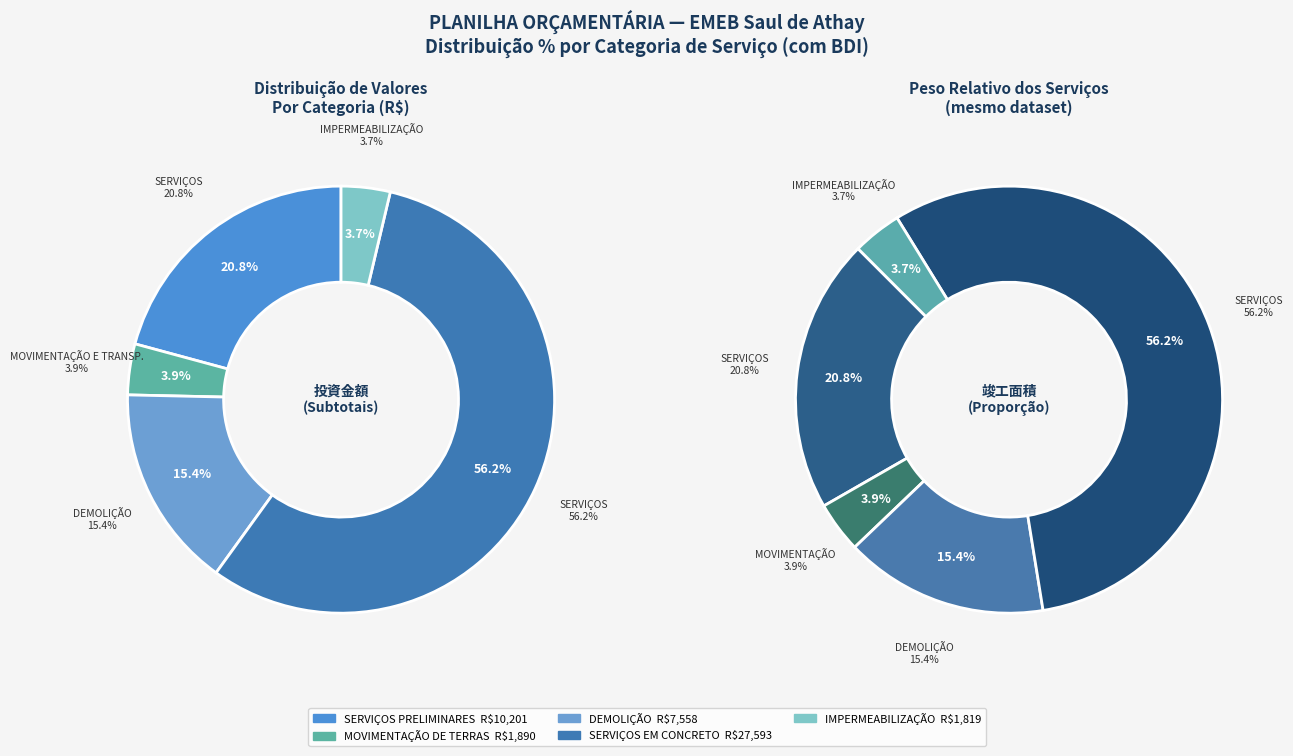

Is it true that IMPERMEABILIZAÇÃO is 1% of the pie?

False